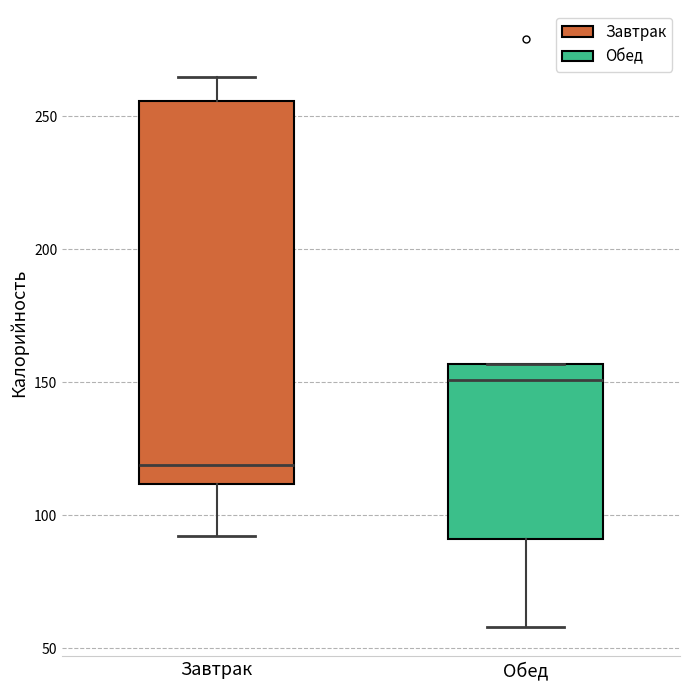

Which box's median line is the highest?

Обед